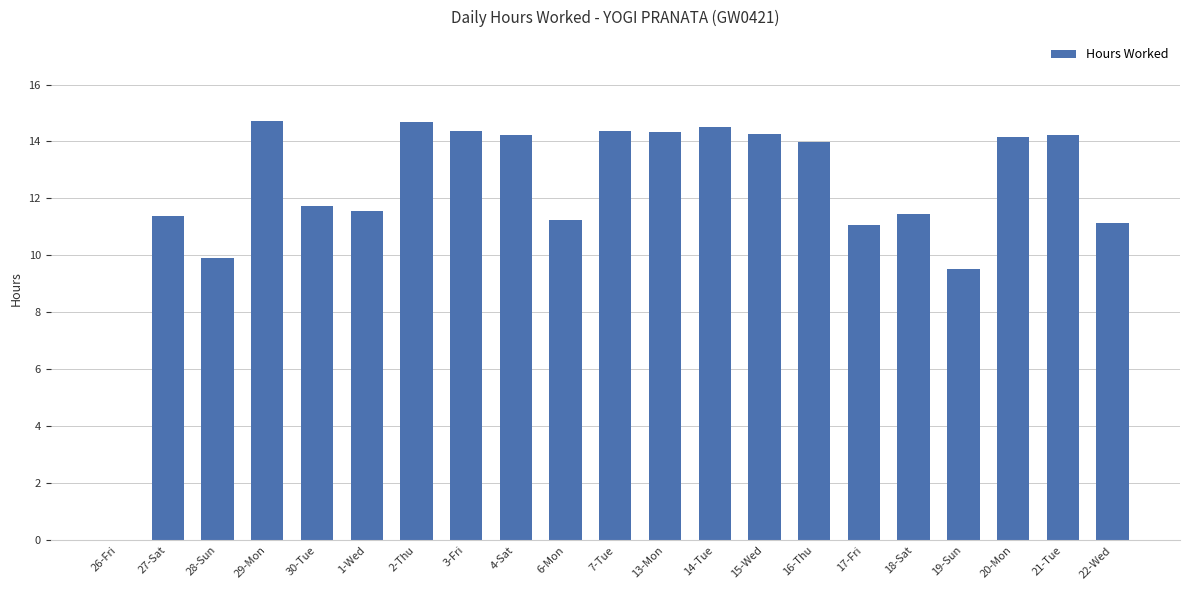

How many positive values are there?

20